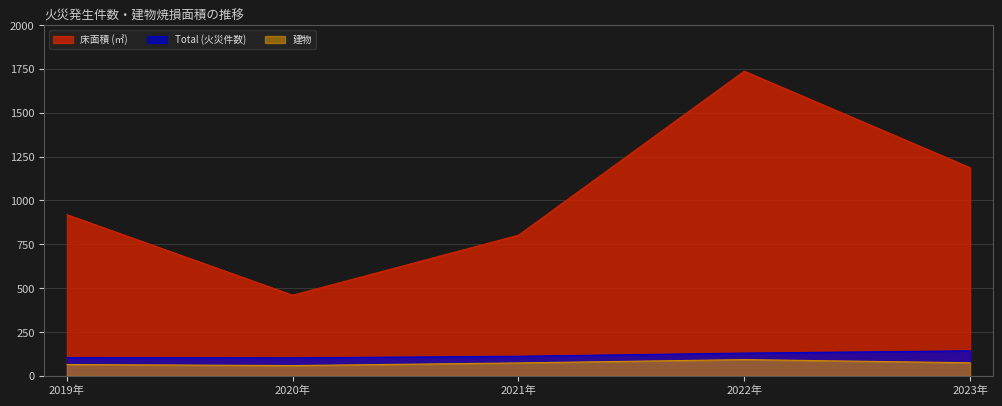

What position from the left is 2021年?

3